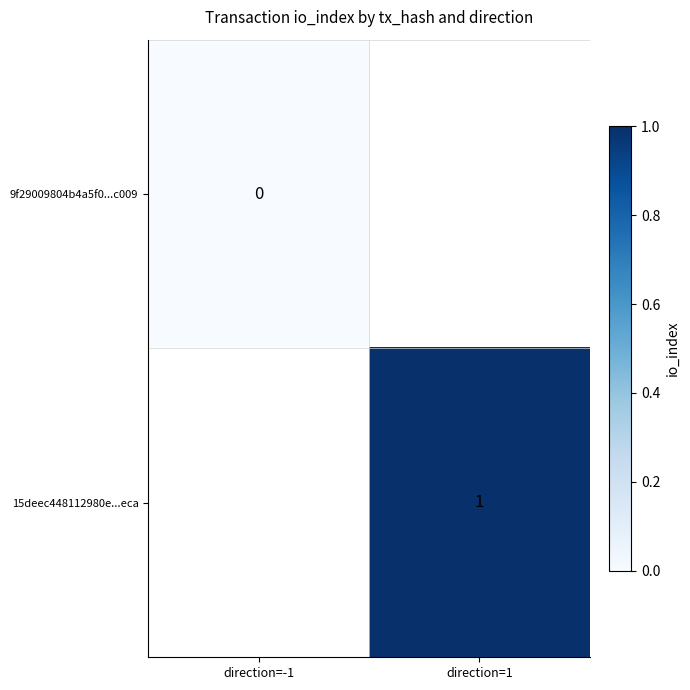

The 15deec448112980e...eca series shows 1 at direction=1. True or false?

True